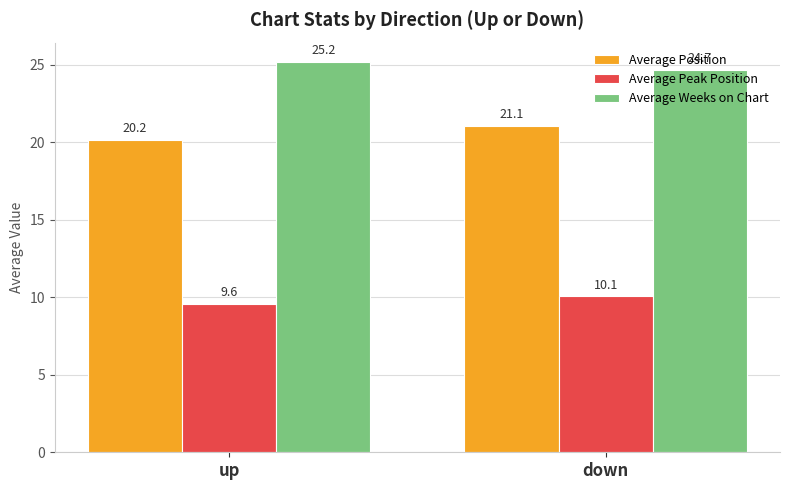

What is the maximum value shown in the chart?

25.2